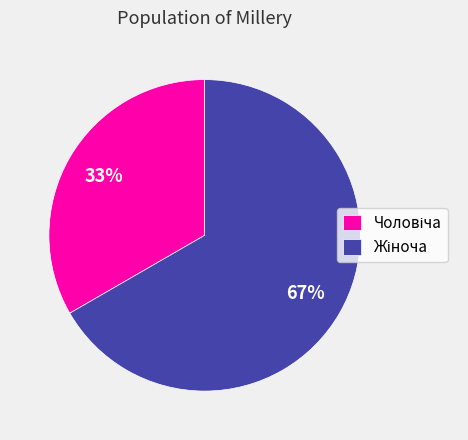

Does any single category account for the majority?

Yes